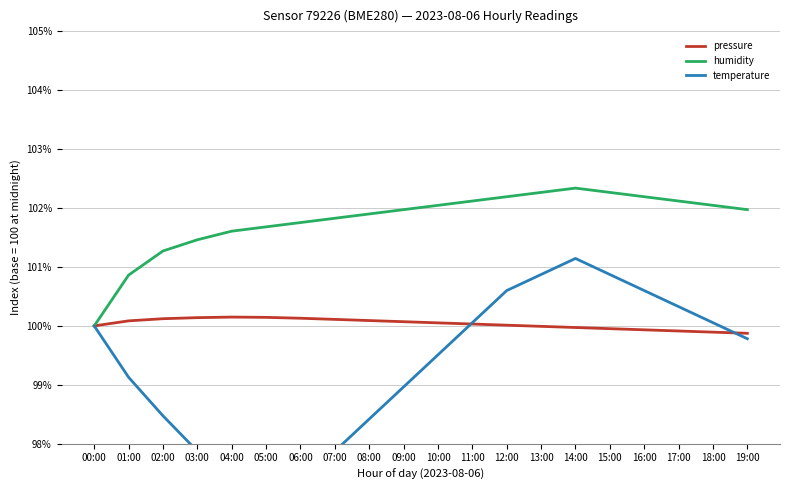

Reading right to left, list all the values displayed in this chart.

pressure: 19:00=99.9	18:00=99.9	17:00=99.9	16:00=99.9	15:00=100.0	14:00=100.0	13:00=100.0	12:00=100.0	11:00=100.0	10:00=100.1	09:00=100.1	08:00=100.1	07:00=100.1	06:00=100.1	05:00=100.1	04:00=100.1	03:00=100.1	02:00=100.1	01:00=100.1	00:00=100.0
humidity: 19:00=102.0	18:00=102.0	17:00=102.1	16:00=102.2	15:00=102.3	14:00=102.3	13:00=102.3	12:00=102.2	11:00=102.1	10:00=102.0	09:00=102.0	08:00=101.9	07:00=101.8	06:00=101.8	05:00=101.7	04:00=101.6	03:00=101.5	02:00=101.3	01:00=100.9	00:00=100.0
temperature: 19:00=99.8	18:00=100.1	17:00=100.3	16:00=100.6	15:00=100.9	14:00=101.1	13:00=100.9	12:00=100.6	11:00=100.1	10:00=99.5	09:00=99.0	08:00=98.4	07:00=97.9	06:00=97.3	05:00=97.1	04:00=97.3	03:00=97.9	02:00=98.5	01:00=99.1	00:00=100.0